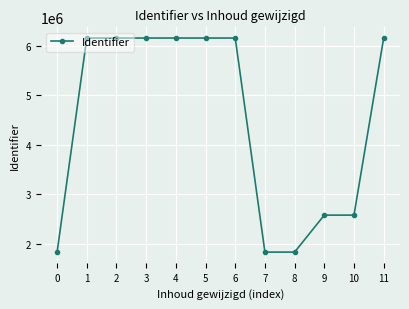

What is the difference between the maximum and minimum values?

4315125